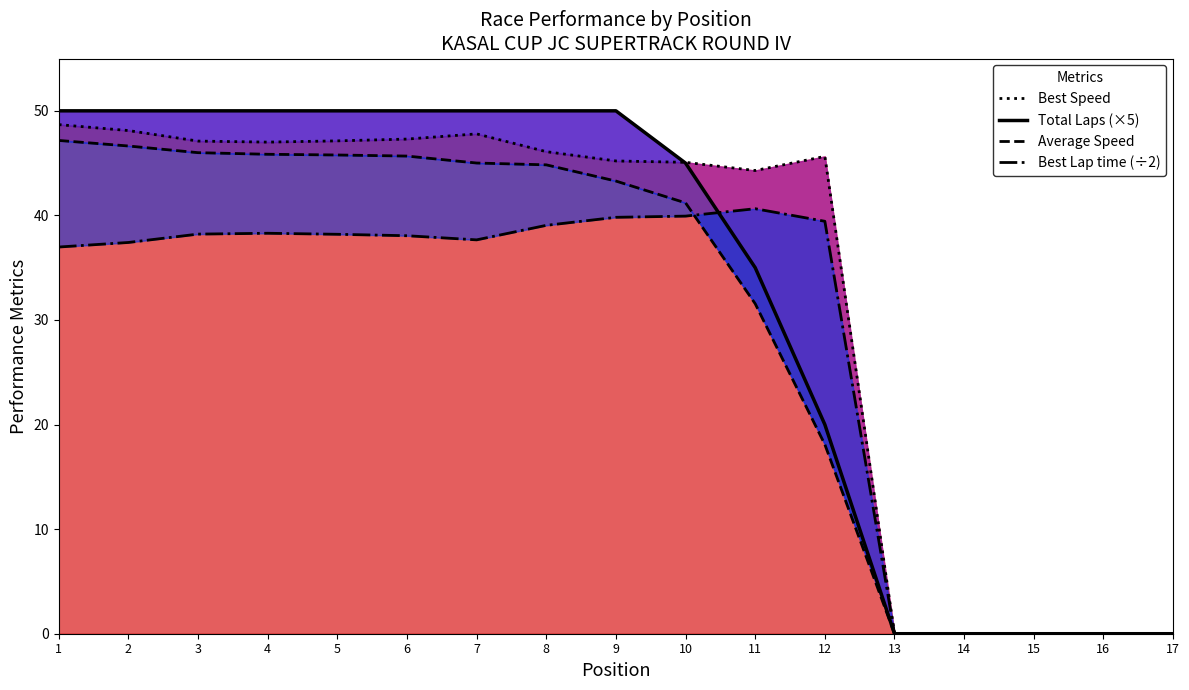

Reading right to left, transcribe all the data shown in this chart.

Best Speed: 17=0.0	16=0.0	15=0.0	14=0.0	13=0.0	12=45.6	11=44.3	10=45.1	9=45.2	8=46.1	7=47.8	6=47.3	5=47.1	4=47.0	3=47.1	2=48.1	1=48.7
Total Laps (×5): 17=0.0	16=0.0	15=0.0	14=0.0	13=0.0	12=20.0	11=35.0	10=45.0	9=50.0	8=50.0	7=50.0	6=50.0	5=50.0	4=50.0	3=50.0	2=50.0	1=50.0
Average Speed: 17=0.0	16=0.0	15=0.0	14=0.0	13=0.0	12=18.1	11=31.6	10=41.2	9=43.3	8=44.8	7=45.0	6=45.7	5=45.8	4=45.8	3=46.0	2=46.6	1=47.2
Best Lap time (÷2): 17=0.0	16=0.0	15=0.0	14=0.0	13=0.0	12=39.4	11=40.6	10=39.9	9=39.8	8=39.0	7=37.7	6=38.1	5=38.2	4=38.3	3=38.2	2=37.4	1=37.0